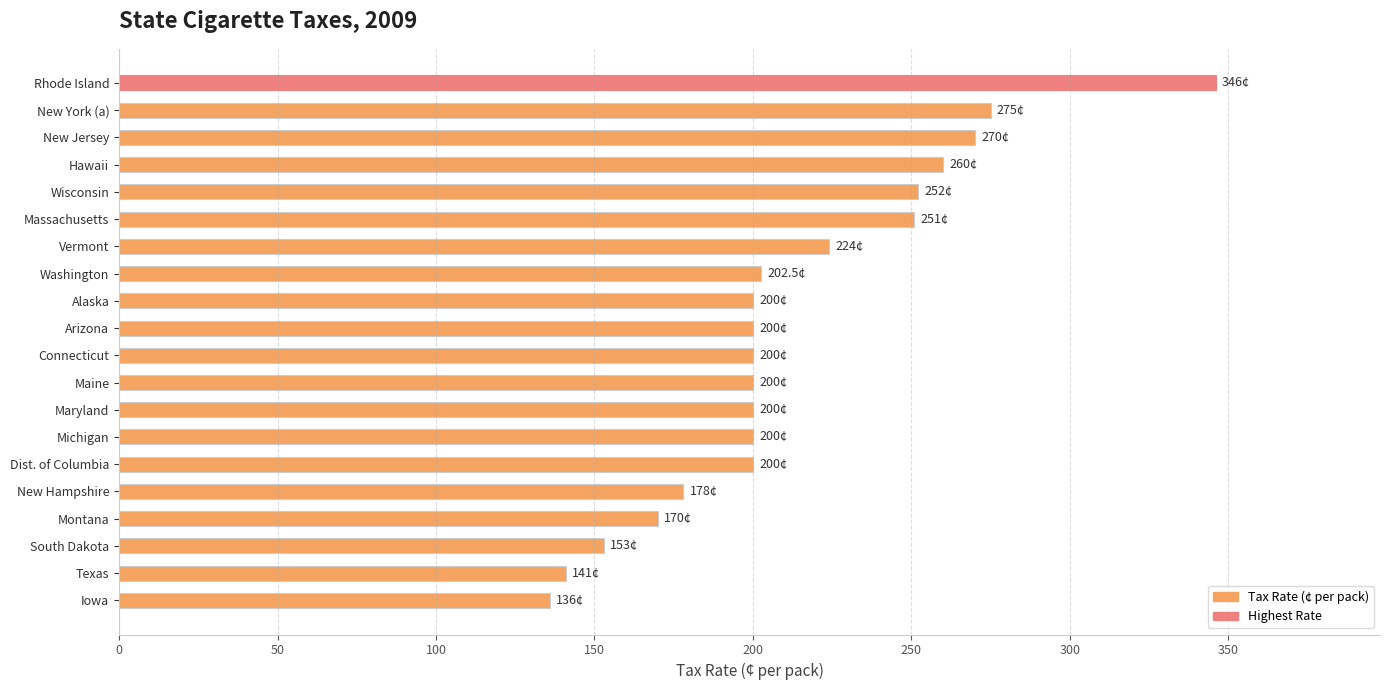

Which has a higher value, South Dakota or Montana?

Montana